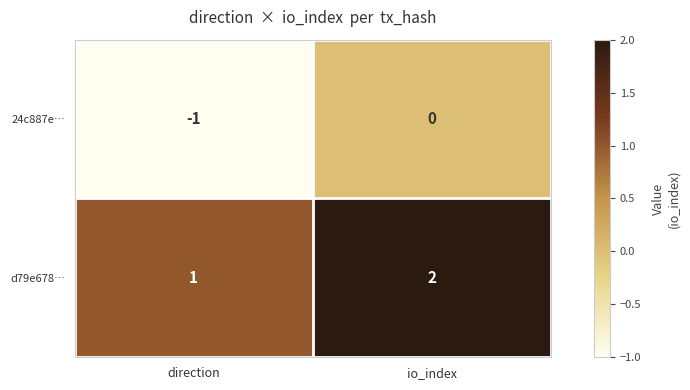

At how many categories does at least one series exceed 0?

2